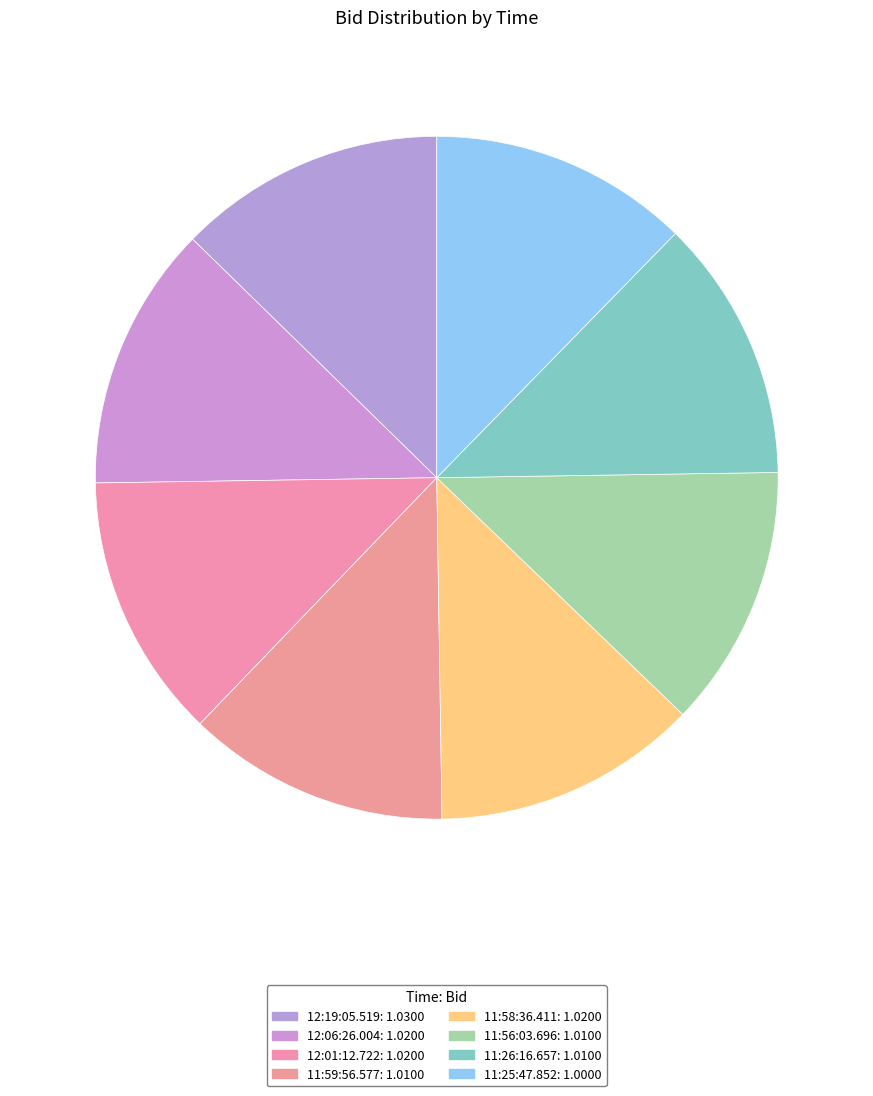

How many slices are in this pie chart?

8